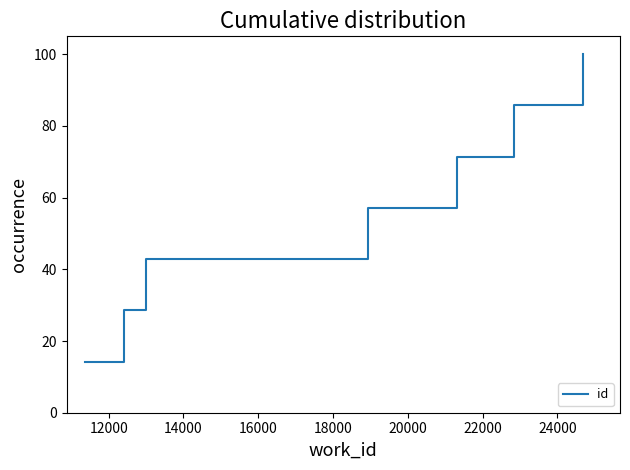

Reading left to right, extract all data points from this chart.

14.3	28.6	42.9	57.1	71.4	85.7	100.0